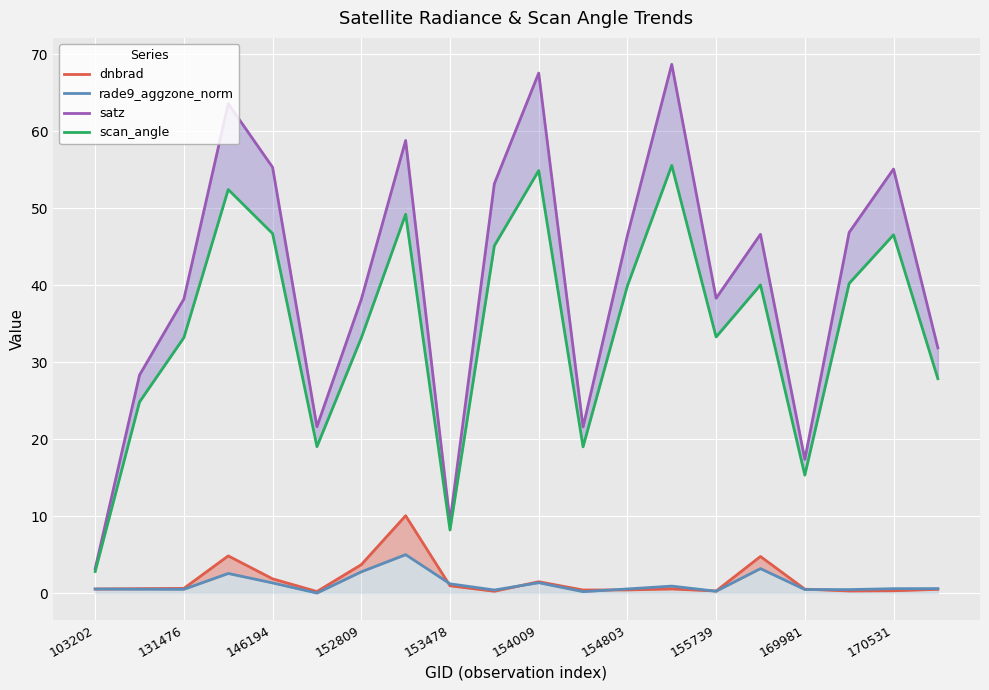

True or false: dnbrad and scan_angle intersect in this chart.

False